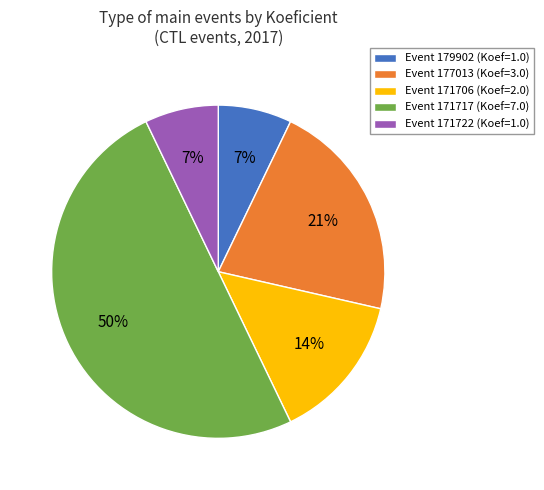

What percentage is the Event 177013 (Koef=3.0) slice, to the nearest percent?

21%